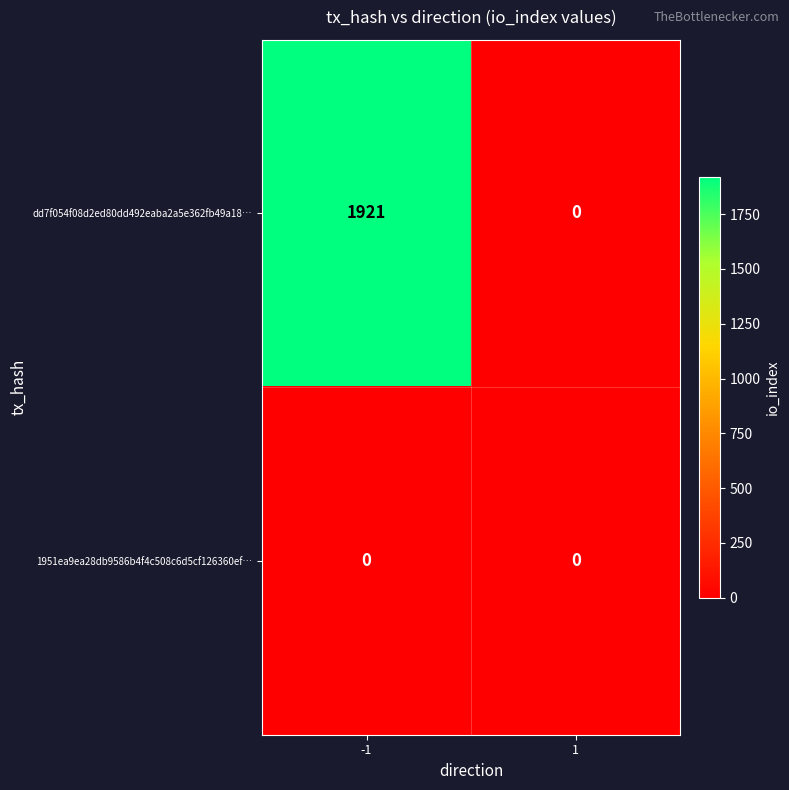

Read the dd7f054f08d2ed80dd492eaba2a5e362fb49a18… value at -1.

1921